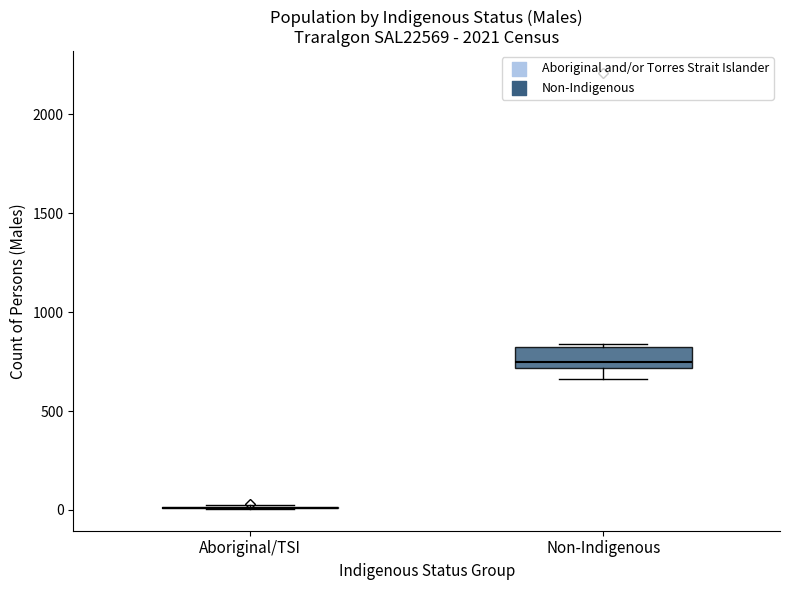

Reading left to right, read every box against the y-axis: the position of its median line, the range the box covers, and the ends of its whiskers. The values are not printed on the chart, so give them approximately, as read against the axis.

Aboriginal/TSI: box collapsed to a line at 0, whiskers 0 to 50
Non-Indigenous: median 750, box 700 to 800, whiskers 650 to 850